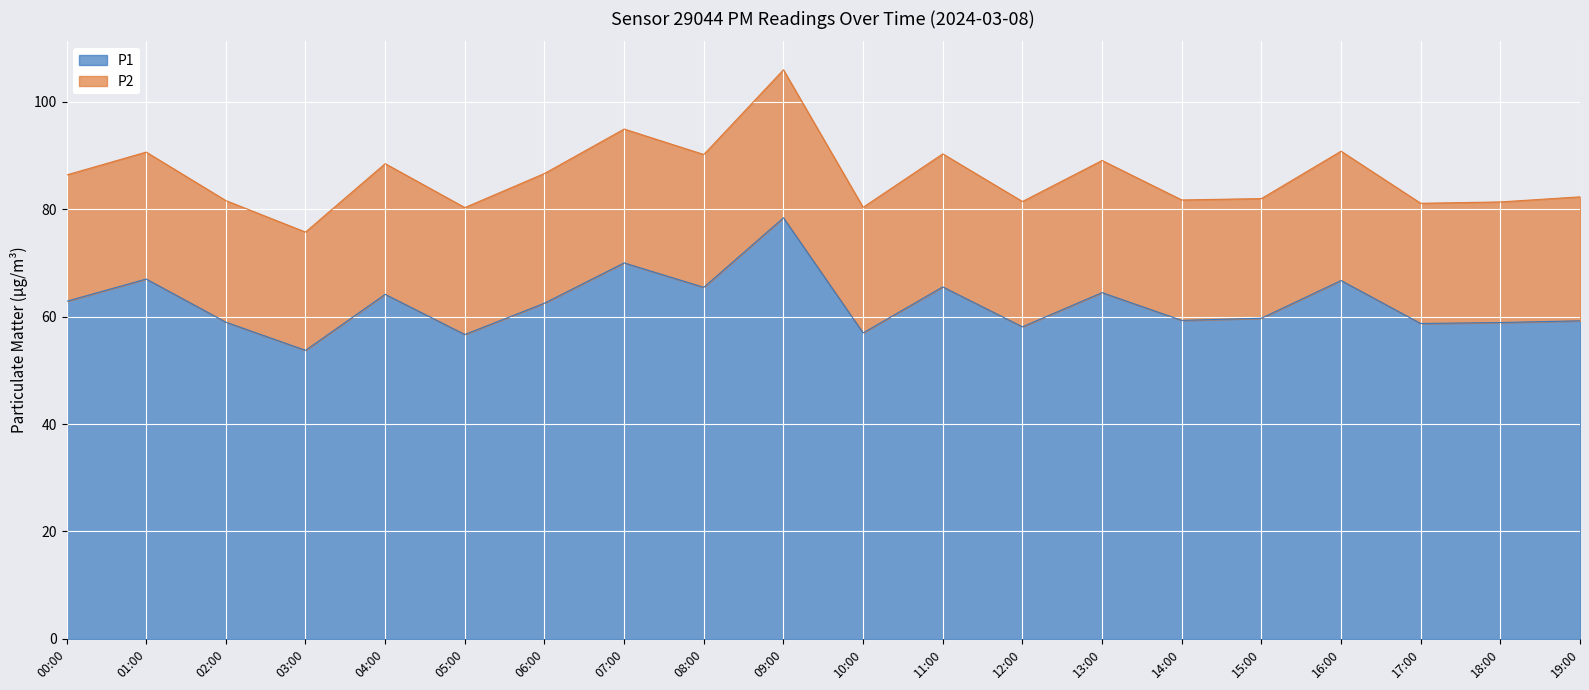

What is the value of the 1st point from the left?

62.9